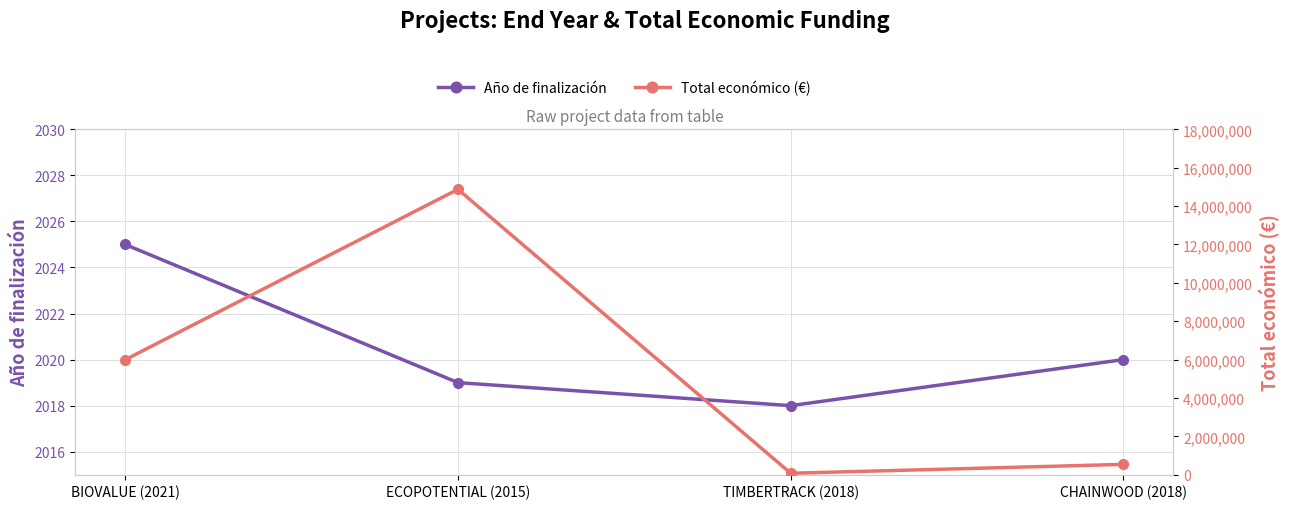

Is the value of Año de finalización at TIMBERTRACK (2018) greater than the value of Total económico (€) at CHAINWOOD (2018)?

No